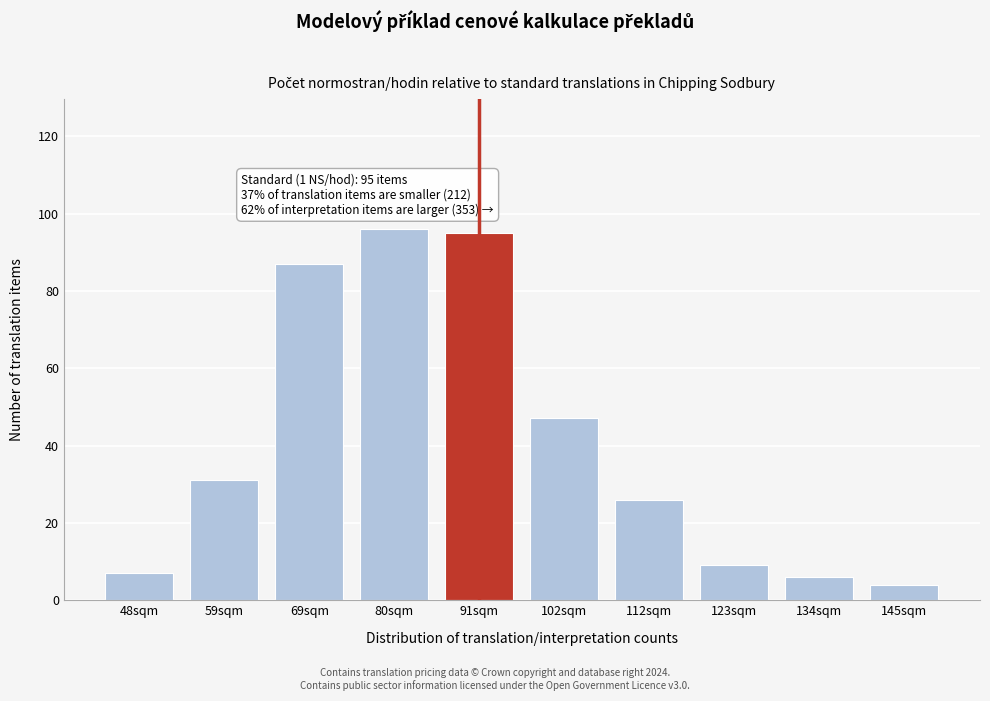

Reading left to right, what are all the values shown in this chart?

7	31	87	96	95	47	26	9	6	4